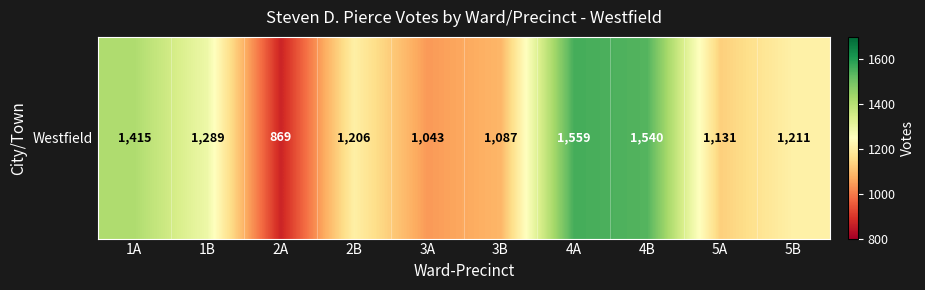

Reading right to left, extract all data points from this chart.

5B=1211	5A=1131	4B=1540	4A=1559	3B=1087	3A=1043	2B=1206	2A=869	1B=1289	1A=1415